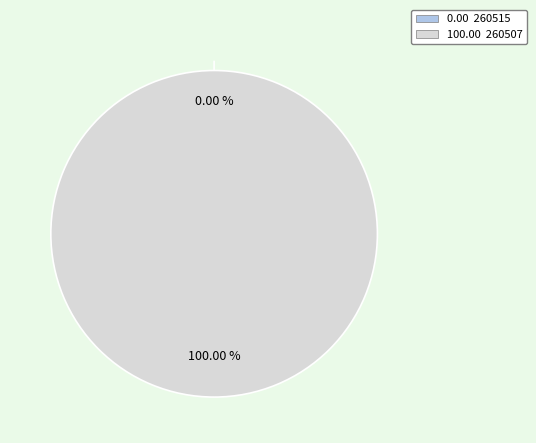

To the nearest percent, what is the difference between the largest and smallest slice percentages?

100%